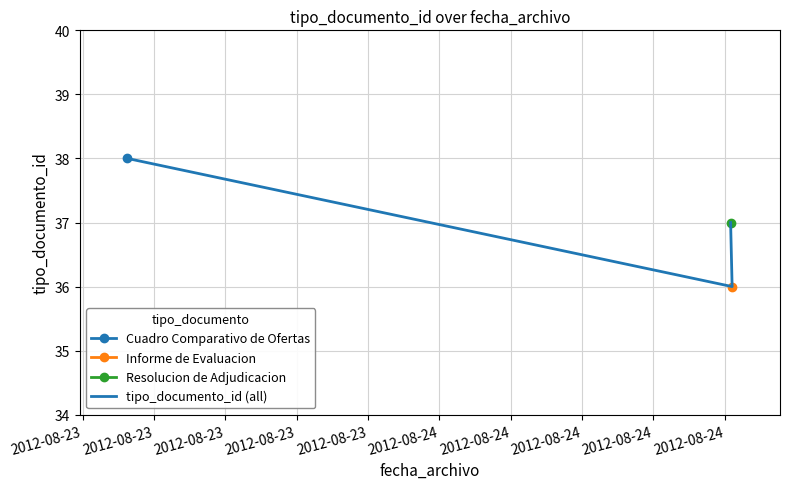

Where does the data first go above 37?

2012-08-23